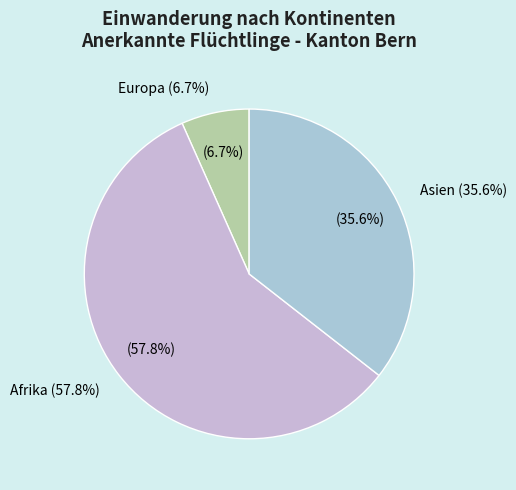

Does Afrika (104) represent more than half of the total?

Yes